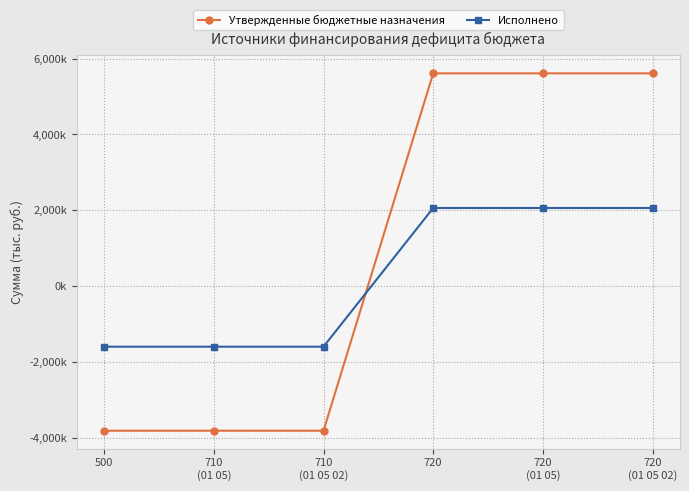

What is the minimum value for Утвержденные бюджетные назначения?

-3817599.0